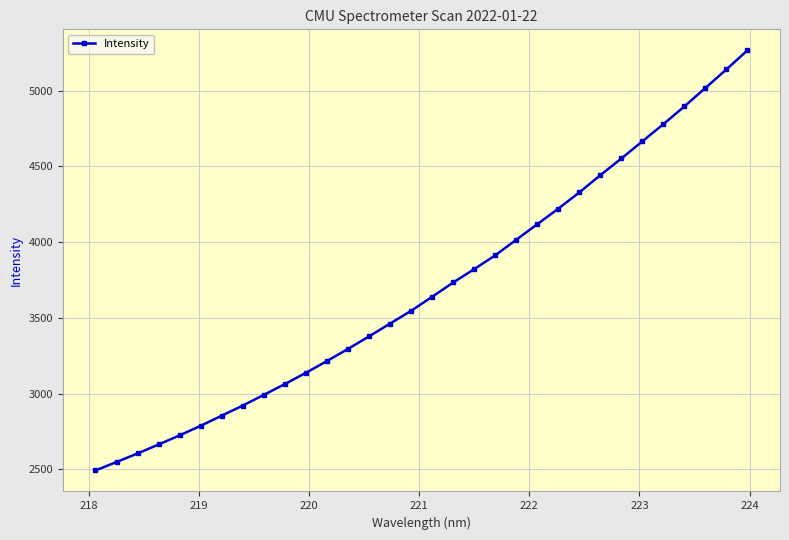

What is the difference between the maximum and minimum values?

2772.3